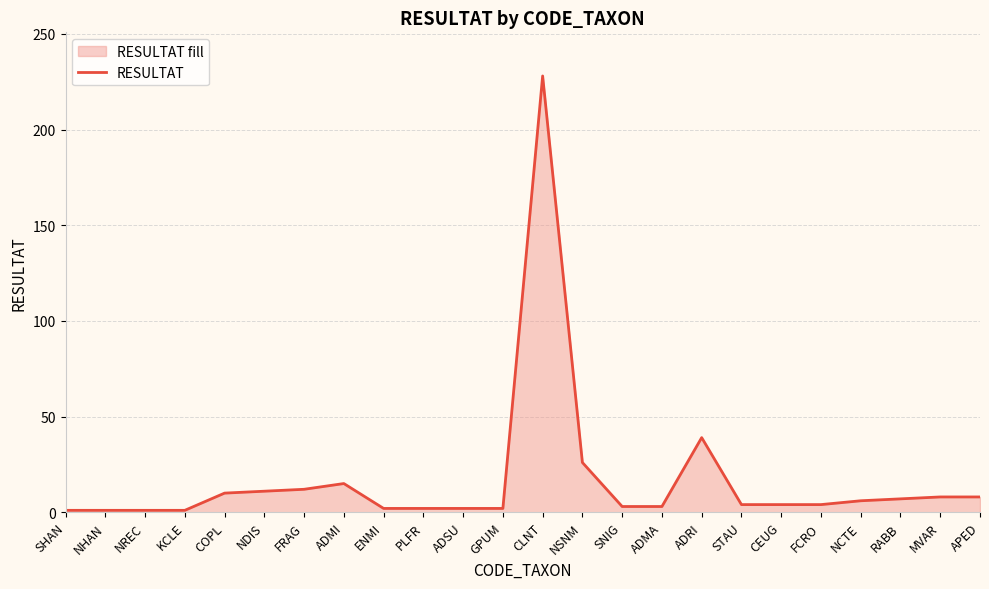

True or false: the data has more than 0 interior local peaks.

True